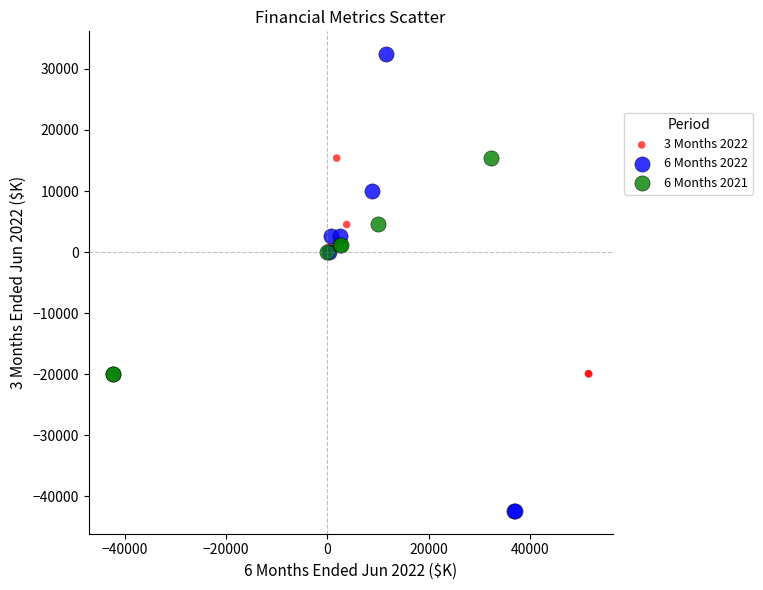

Which series reaches the maximum Y coordinate?

6 Months 2022